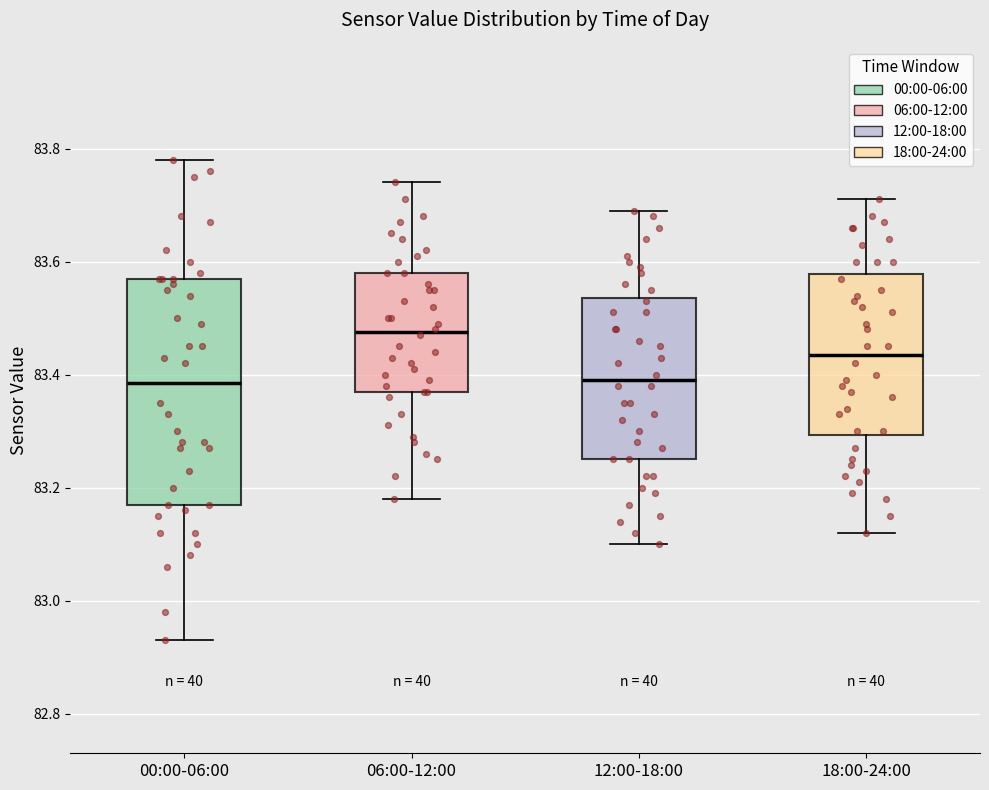

Which box is the tallest, from its lower edge to its upper edge?

00:00-06:00